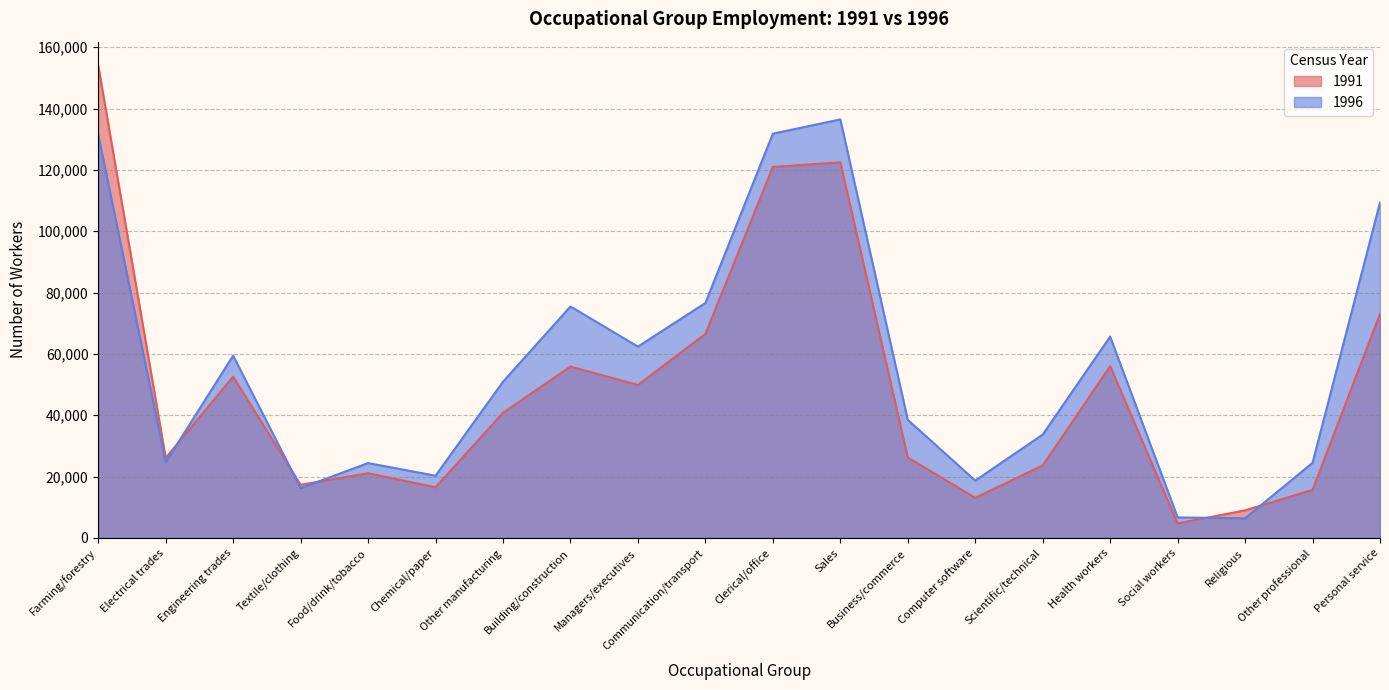

What position from the left is Electrical trades?

2